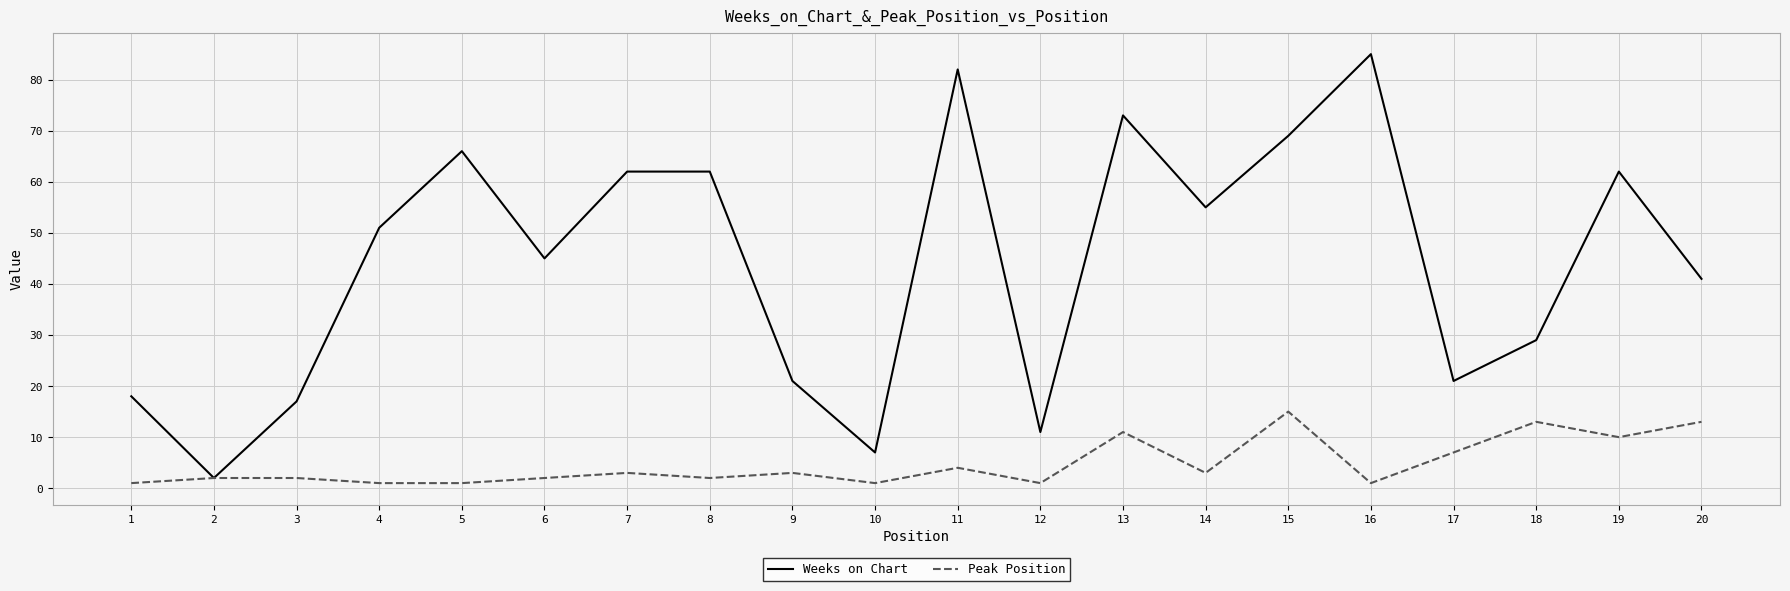

At which label is Peak Position closest to 8?

17